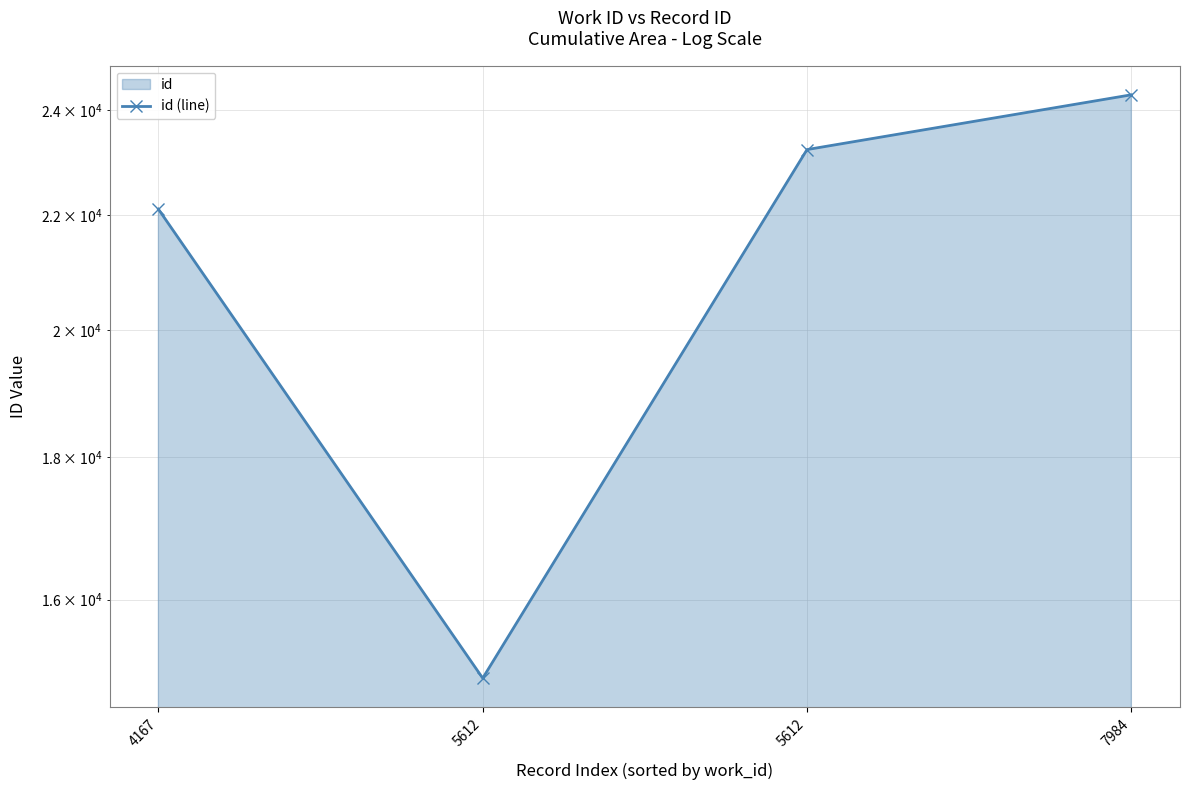

The chart shows a value of 23223 at 5612. True or false?

True